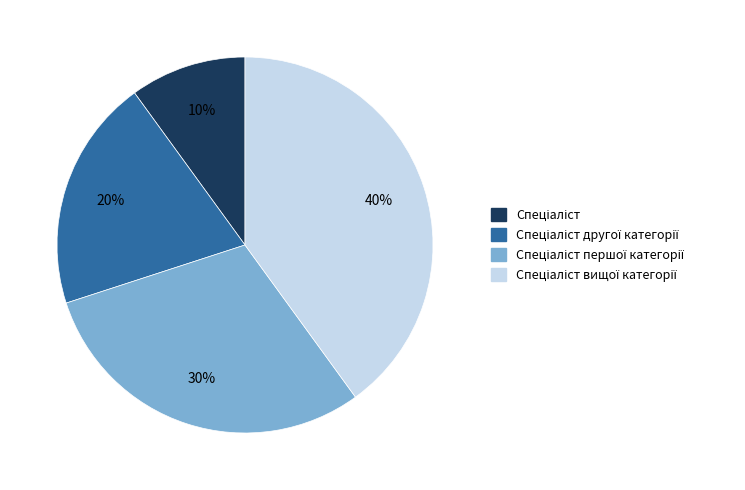

How many segments does this pie chart have?

4